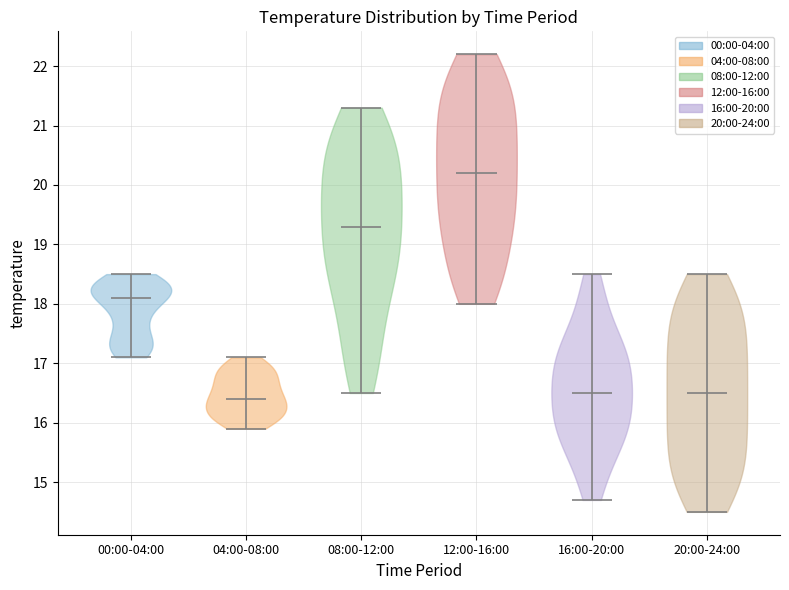

Reading left to right, read every violin against the y-axis: where its median line is, and the lowest and highest points it reaches. The values are not printed on the chart, so give them approximately, as read against the axis.

00:00-04:00: median line 18.1, lowest point 17.1, highest point 18.5
04:00-08:00: median line 16.4, lowest point 15.9, highest point 17.1
08:00-12:00: median line 19.3, lowest point 16.5, highest point 21.3
12:00-16:00: median line 20.2, lowest point 18.0, highest point 22.2
16:00-20:00: median line 16.5, lowest point 14.7, highest point 18.5
20:00-24:00: median line 16.5, lowest point 14.5, highest point 18.5